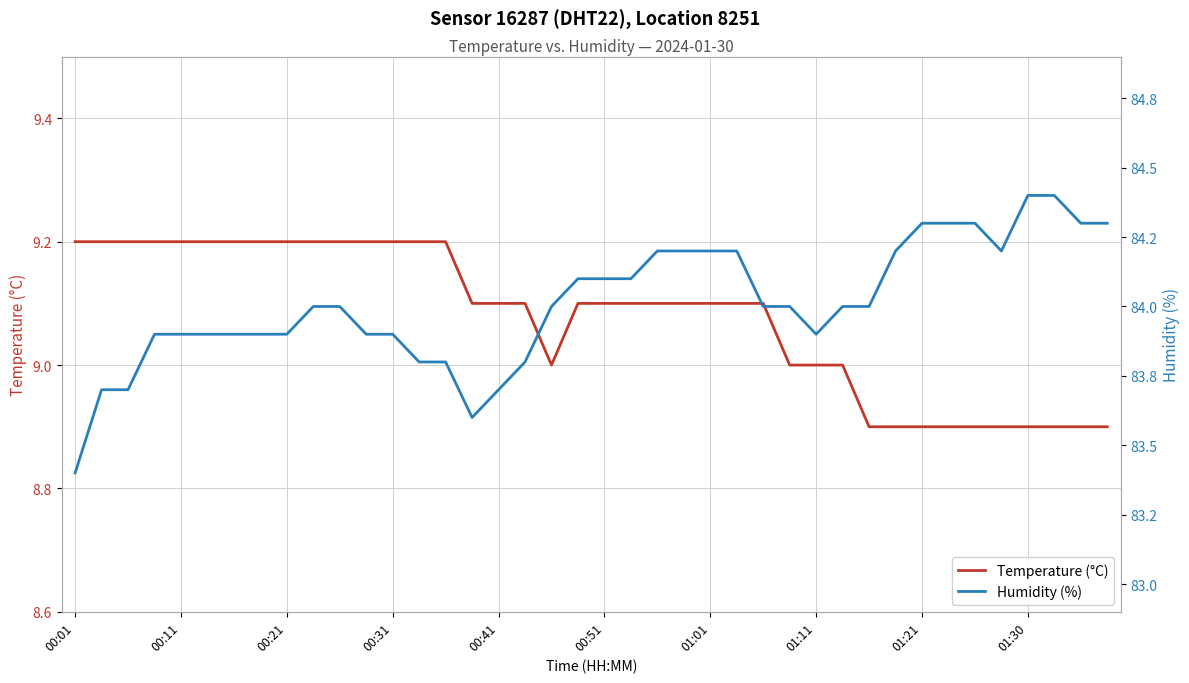

What is the spread (max minus min) of values at 01:21?

75.4